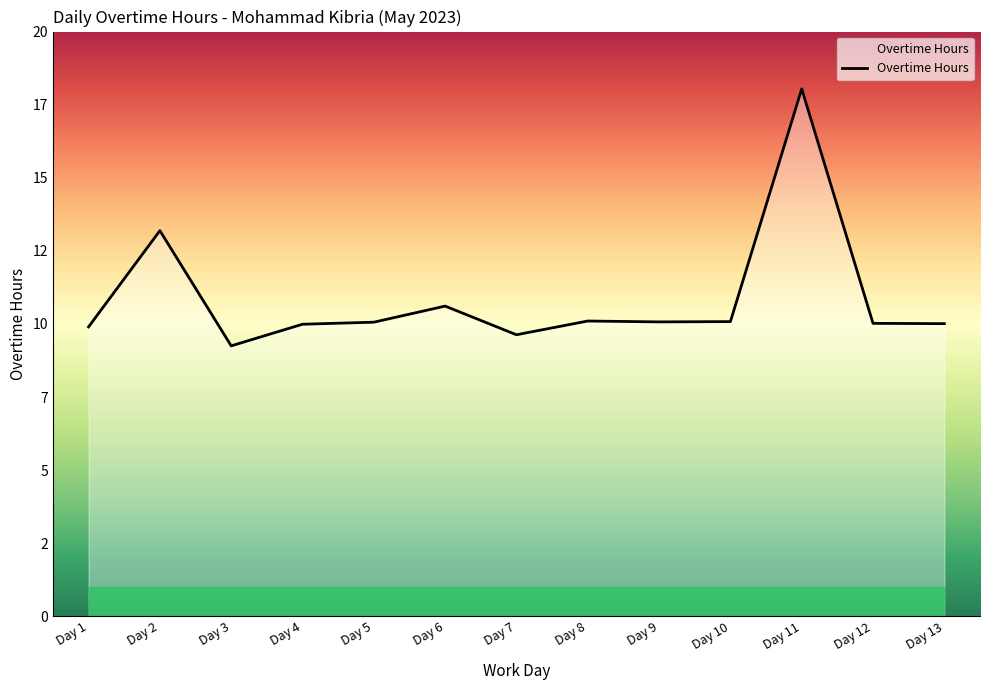

Rank the categories by value from lowest to highest.

Day 3, Day 7, Day 1, Day 4, Day 13, Day 12, Day 5, Day 9, Day 10, Day 8, Day 6, Day 2, Day 11